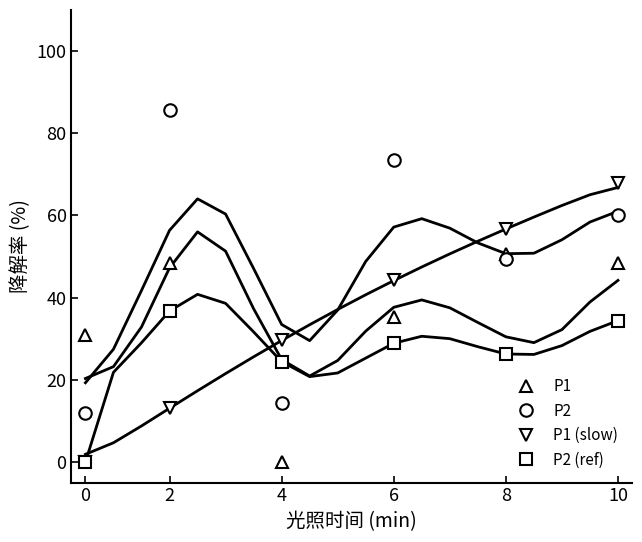

Is it true that P1 (slow) equals 113.7 at 10?

False